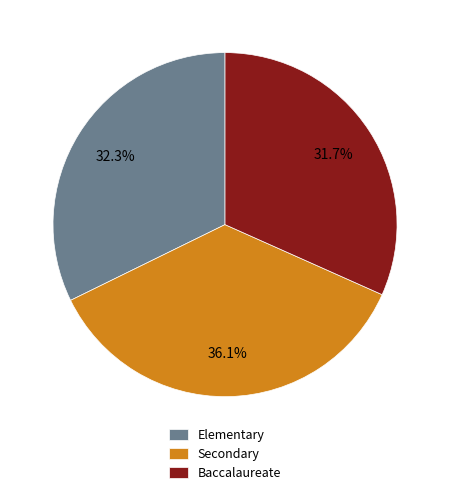

To the nearest percent, what portion does Secondary represent?

36%